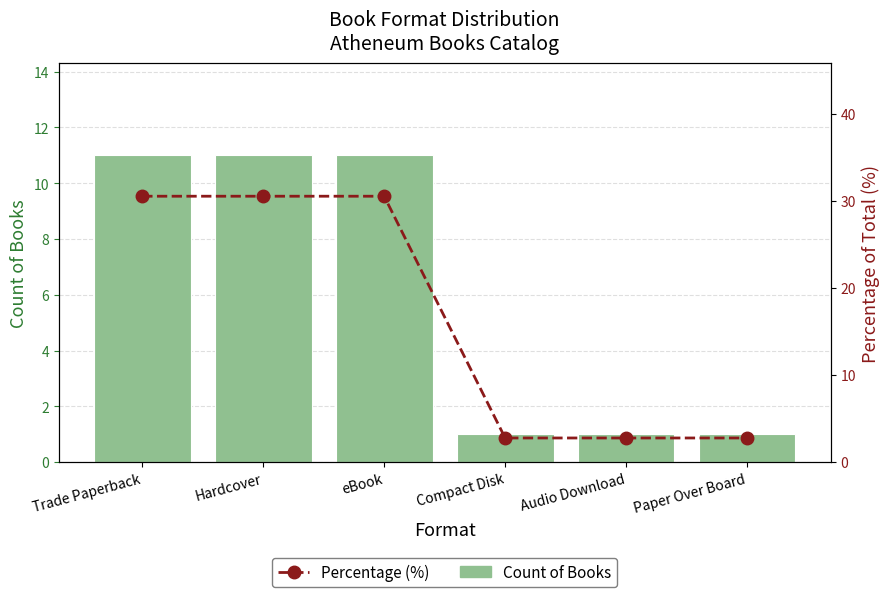

What is the difference between the maximum and minimum values in the Precipitation (mm) series?

10.0